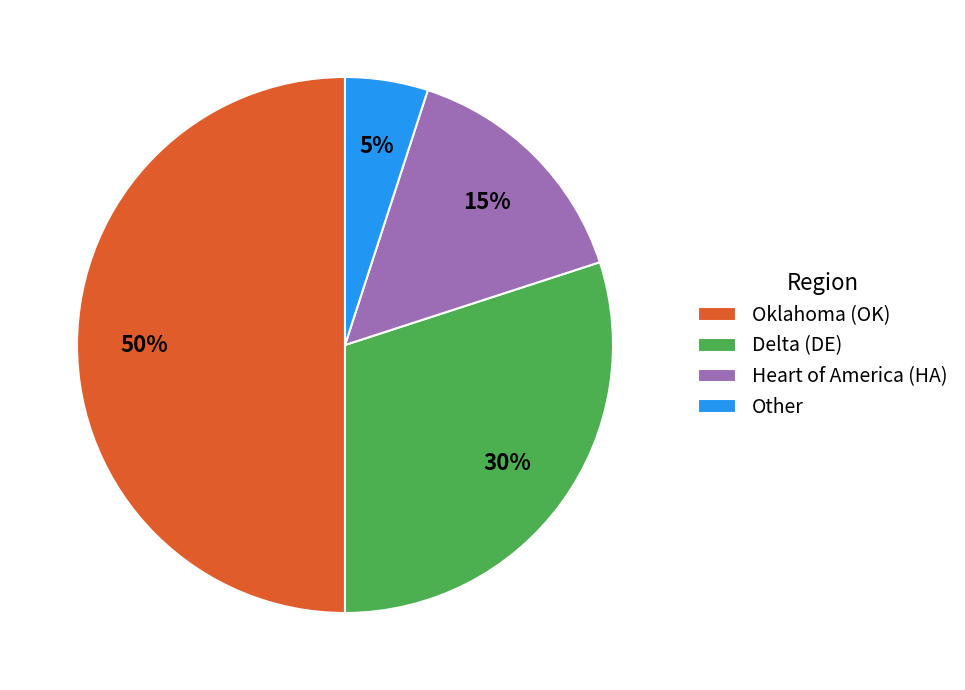

Rank the categories by value from highest to lowest.

Oklahoma (OK), Delta (DE), Heart of America (HA), Other